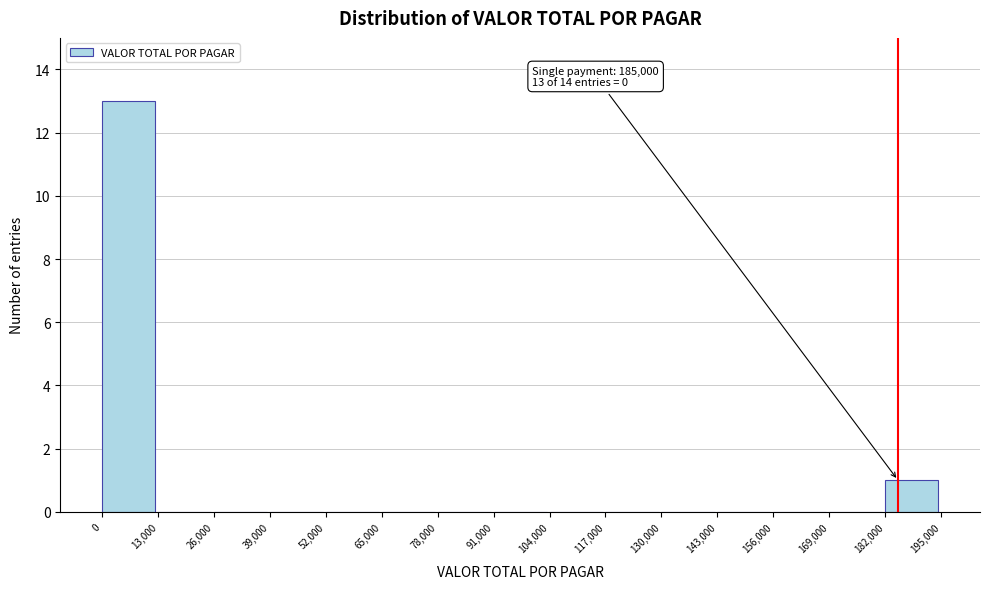

Which range on the x-axis has the tallest bar?

0 to 13,000